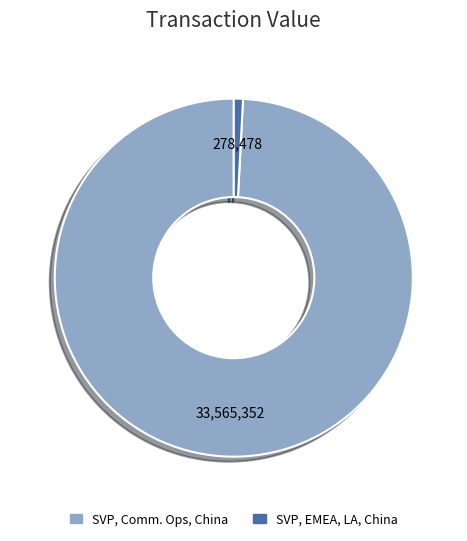

Is there a majority slice in this chart?

Yes